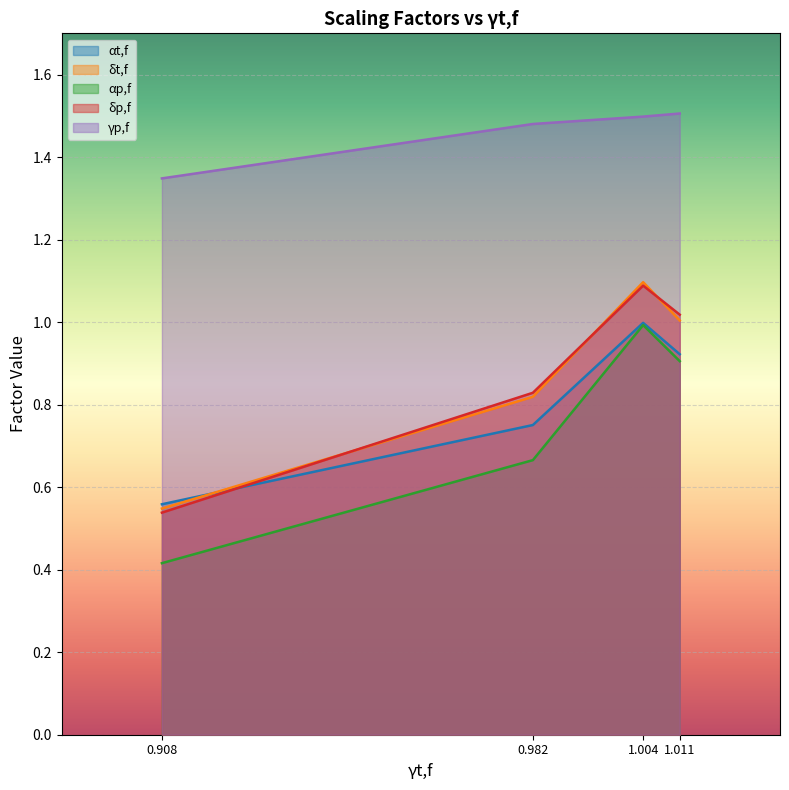

Is it true that δp,f equals 0.3 at 1.011?

False